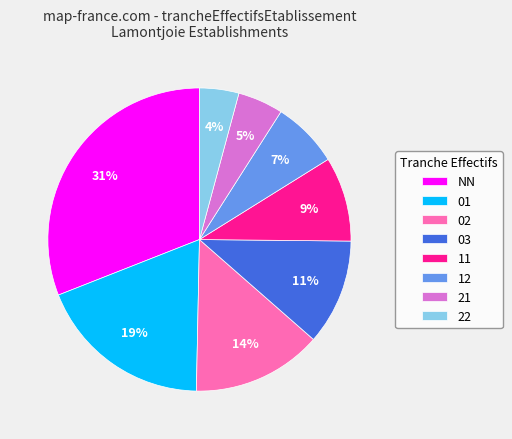

The 11 slice represents 9% of the pie. True or false?

True